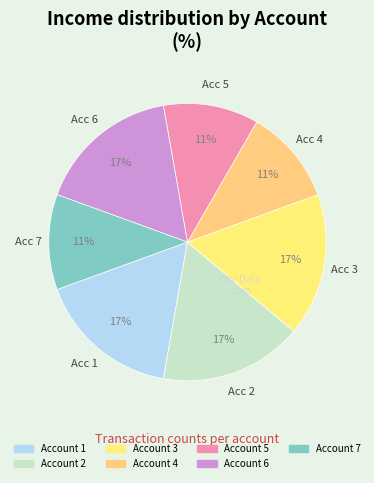

Count the number of slices in the pie.

7